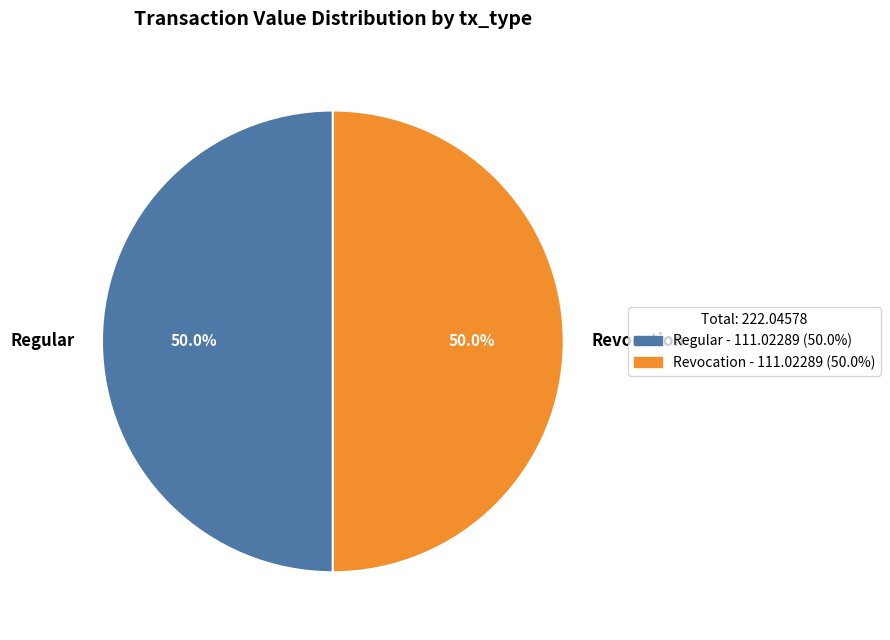

To the nearest percent, what is the difference between the largest and smallest slice percentages?

0%